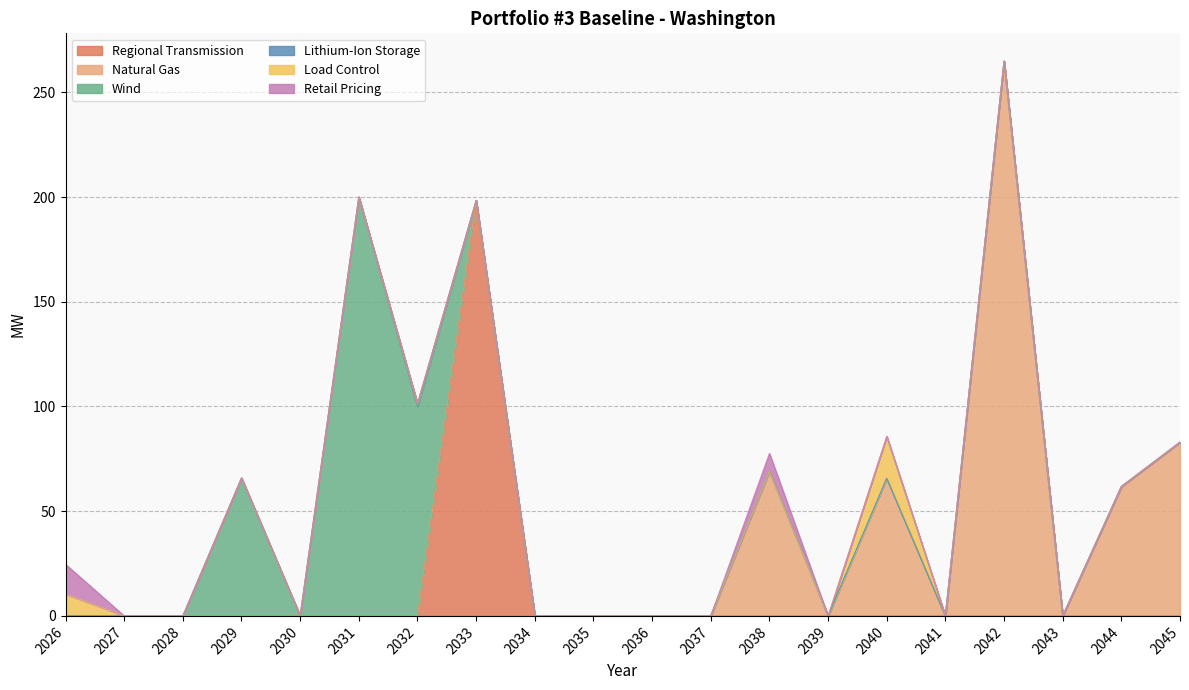

Between 2037 and 2038, which is larger?

2037